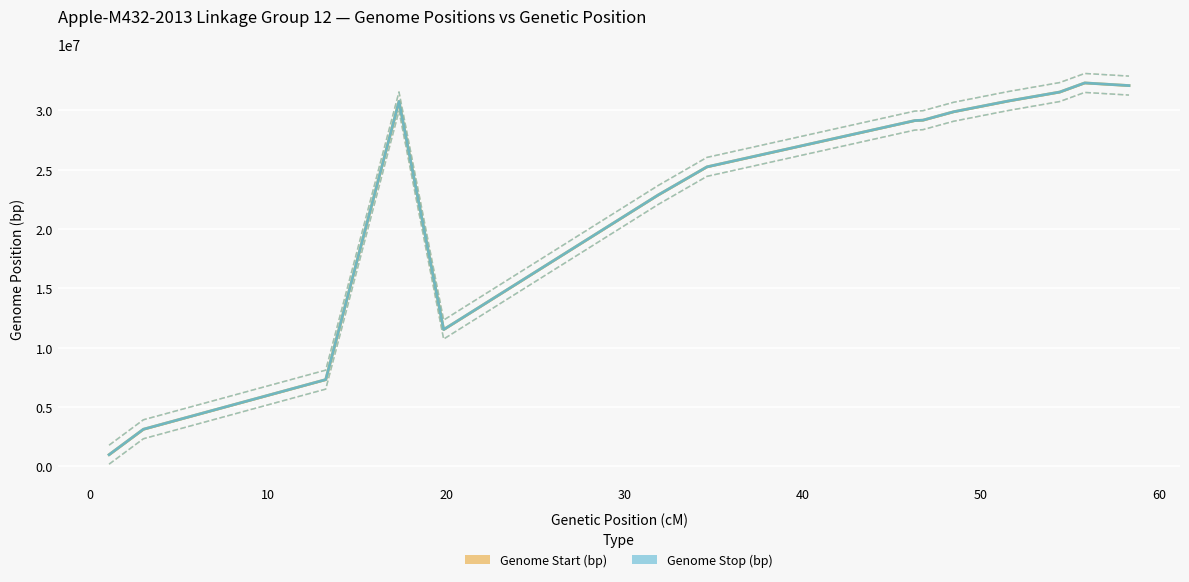

Reading left to right, extract all data points from this chart.

Genome Start (bp): 975614	3117830	7303375	30761691	11524774	22871549	25241931	29146042	29179387	29888604	30793421	31551474	32319968	32097809
Genome Stop (bp): 975615	3117831	7303376	30761692	11524775	22871550	25241932	29146043	29179388	29888605	30793422	31551475	32319969	32097810
Genome Start (bp) upper bound: 1775614	3917830	8103375	31561691	12324774	23671549	26041931	29946042	29979387	30688604	31593421	32351474	33119968	32897809
Genome Start (bp) lower bound: 175614	2317830	6503375	29961691	10724774	22071549	24441931	28346042	28379387	29088604	29993421	30751474	31519968	31297809
Genome Stop (bp) upper bound: 1775615	3917831	8103376	31561692	12324775	23671550	26041932	29946043	29979388	30688605	31593422	32351475	33119969	32897810
Genome Stop (bp) lower bound: 175615	2317831	6503376	29961692	10724775	22071550	24441932	28346043	28379388	29088605	29993422	30751475	31519969	31297810